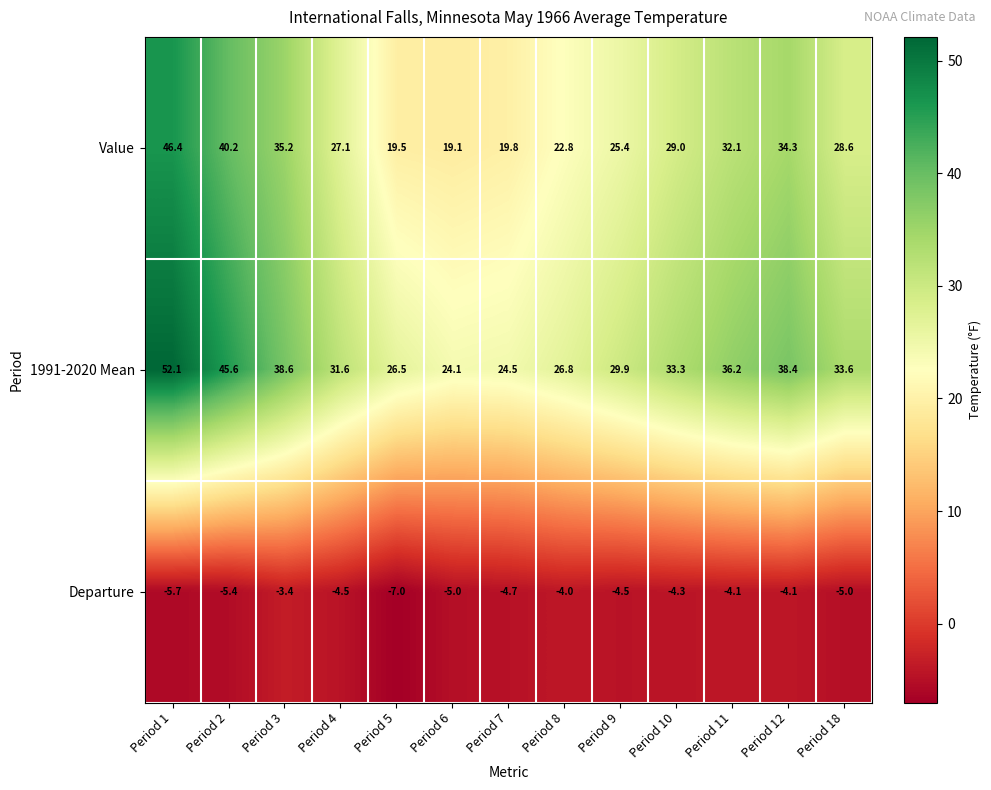

Rank the categories by Value value from highest to lowest.

Period 1, Period 2, Period 3, Period 12, Period 11, Period 10, Period 18, Period 4, Period 9, Period 8, Period 7, Period 5, Period 6